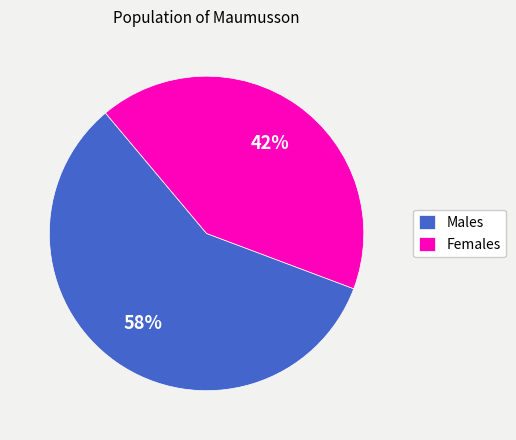

What percentage is the Males slice, to the nearest percent?

58%